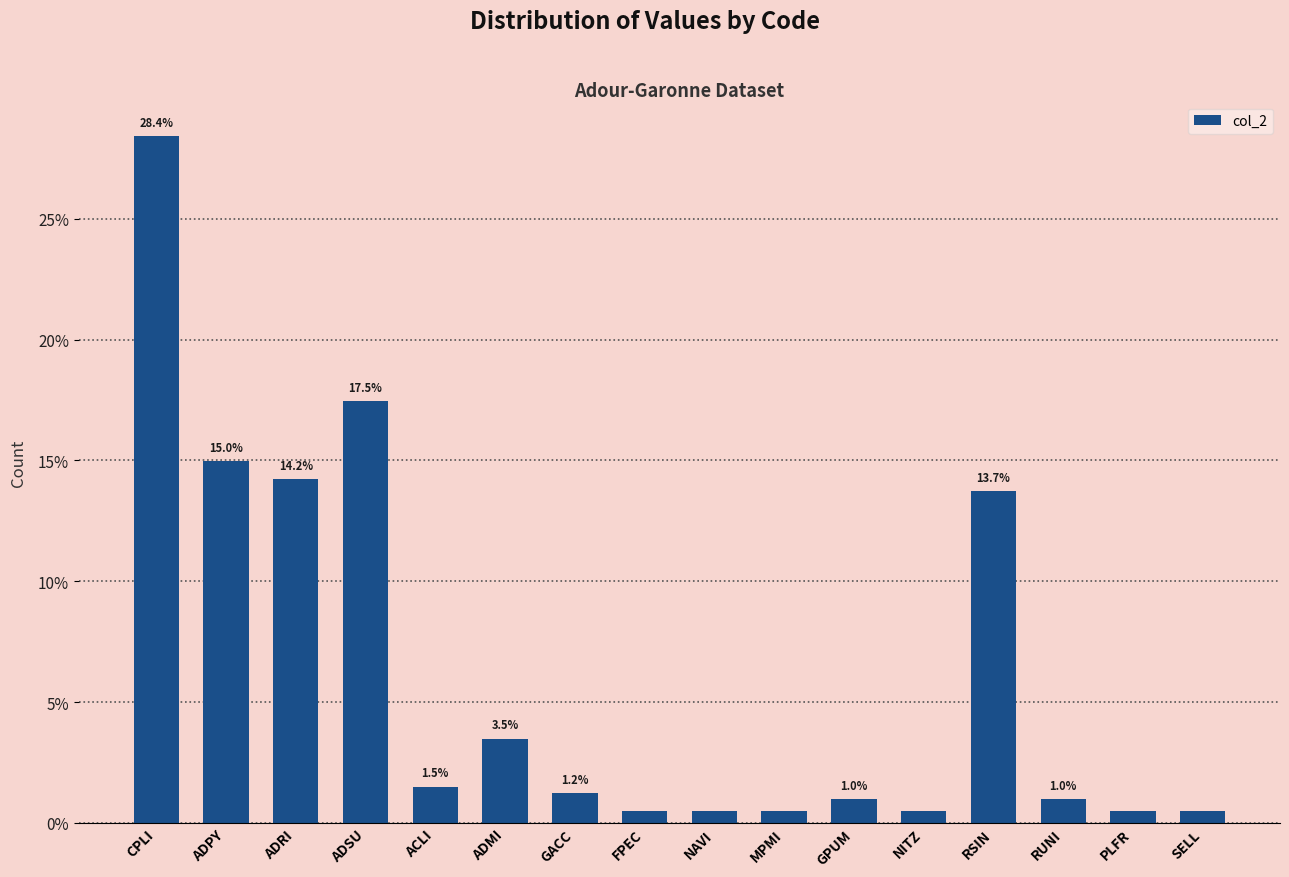

The chart shows a value of 6.9 at RSIN. True or false?

False